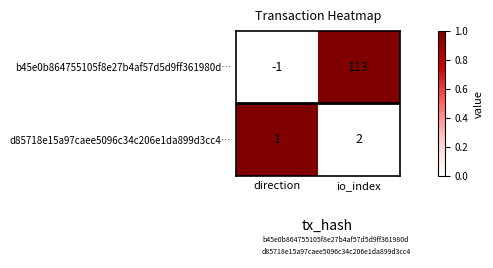

Where is b45e0b864755105f8e27b4af57d5d9ff361980d… nearest to the value 56?

direction